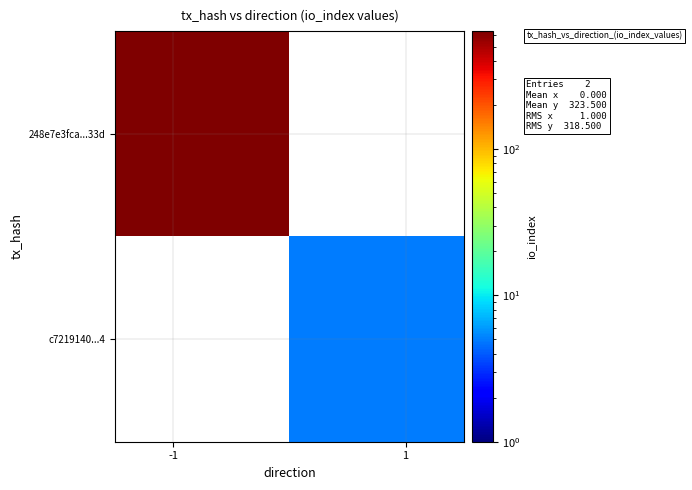

Count the number of categories in the chart.

2